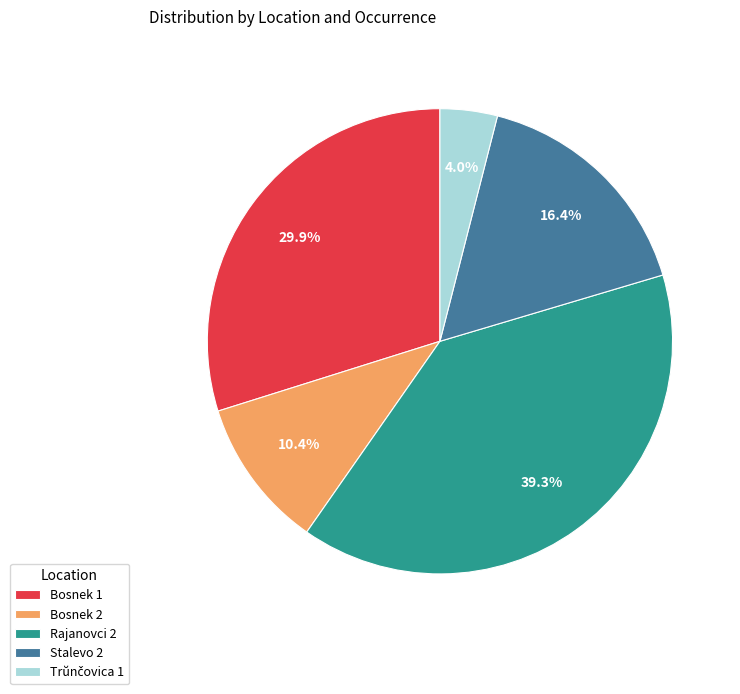

Which category has the biggest portion of the pie?

Rajanovci 2